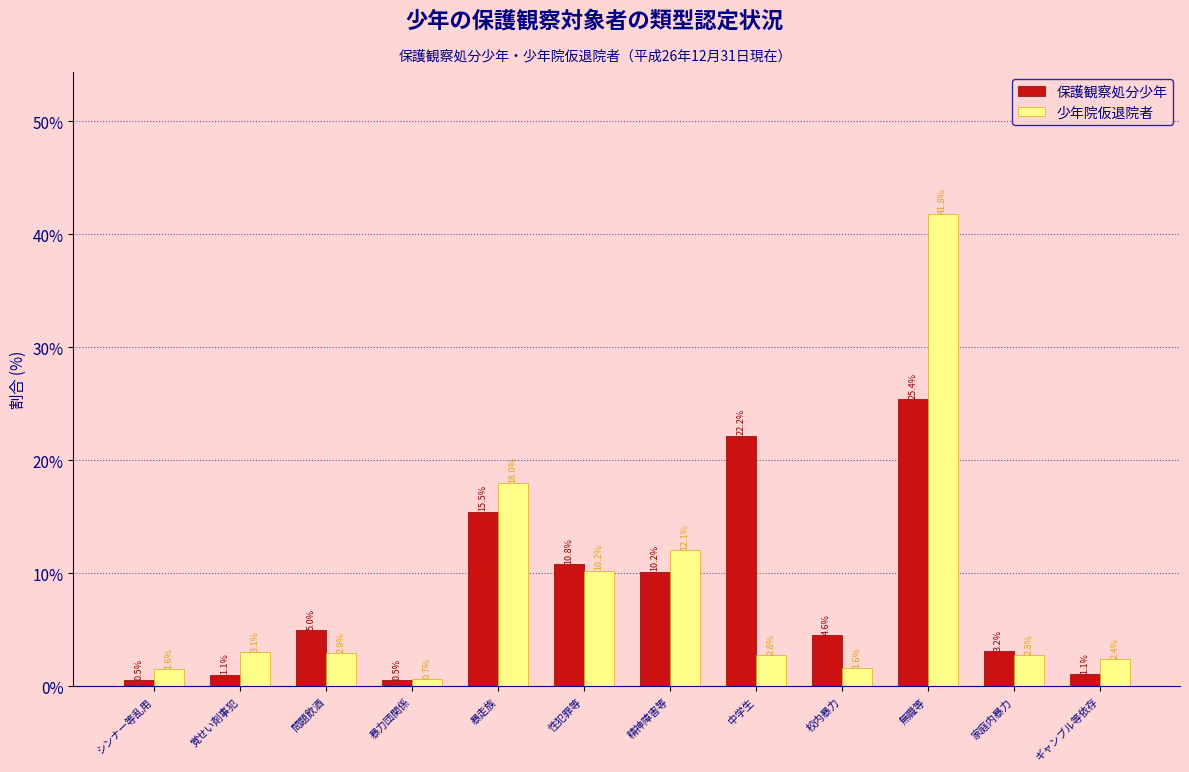

Reading right to left, what are all the values shown in this chart?

保護観察処分少年: 1.1	3.2	25.4	4.6	22.2	10.2	10.8	15.5	0.5	5.0	1.1	0.5
少年院仮退院者: 2.4	2.8	41.8	1.6	2.8	12.1	10.2	18.0	0.7	2.9	3.1	1.6